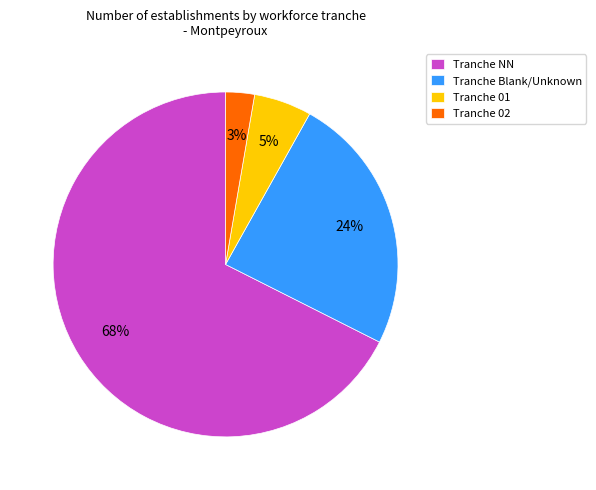

To the nearest percent, what is the combined percentage of Tranche 02 and Tranche 01?

8%